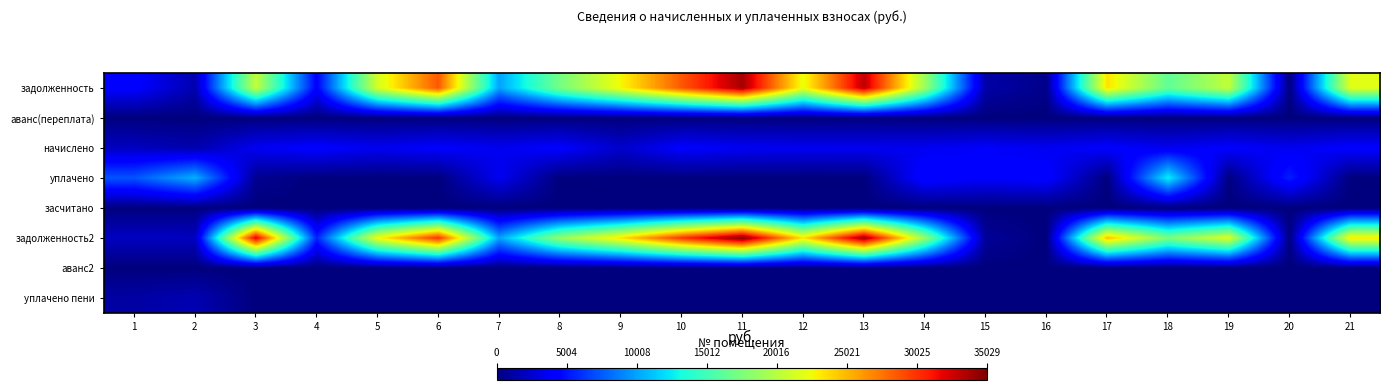

Reading right to left, extract all data points from this chart.

задолженность: 21=21782.1	20=0.0	19=20405.8	18=16374.3	17=23437.1	16=391.7	15=1292.7	14=18952.5	13=33066.7	12=22206.6	11=33833.1	10=28577.9	9=22630.4	8=17213.6	7=9998.4	6=28643.0	5=21273.1	4=4142.5	3=20456.7	2=1506.0	1=4187.3
аванс(переплата): 21=0.0	20=0.2	19=0.0	18=0.0	17=0.0	16=0.0	15=0.0	14=0.0	13=0.0	12=0.0	11=0.0	10=0.0	9=0.0	8=0.0	7=0.0	6=0.0	5=0.0	4=0.0	3=0.0	2=0.0	1=0.0
начислено: 21=4092.7	20=3472.6	19=4030.7	18=3477.3	17=4035.4	16=3525.0	15=3878.0	14=3548.9	13=3505.9	12=3501.2	11=3587.0	10=4025.9	9=2399.3	8=4025.9	7=3501.2	6=4006.8	5=3491.6	4=4121.3	3=3587.0	2=1454.8	1=2022.5
уплачено: 21=0.0	20=5401.8	19=62.7	18=12662.0	17=0.0	16=4308.4	15=3878.0	14=4500.0	13=0.0	12=0.0	11=0.0	10=0.0	9=0.0	8=0.0	7=3501.2	6=0.0	5=0.0	4=0.0	3=563.1	2=10497.8	1=7295.9
засчитано: 21=0.0	20=0.0	19=0.0	18=0.0	17=0.0	16=0.0	15=0.0	14=0.0	13=0.0	12=0.0	11=0.0	10=0.0	9=0.0	8=0.0	7=0.0	6=0.0	5=0.0	4=0.0	3=0.0	2=0.0	1=0.0
задолженность2: 21=23146.3	20=0.0	19=21749.3	18=17533.4	17=24782.3	16=0.0	15=861.8	14=18635.5	13=34235.3	12=23373.6	11=35028.7	10=29919.8	9=23430.1	8=18555.6	7=9998.4	6=29978.6	5=22437.0	4=5516.2	3=32237.4	2=1991.0	1=2065.5
аванс2: 21=0.0	20=0.0	19=0.0	18=0.0	17=0.0	16=0.0	15=0.0	14=0.0	13=0.0	12=0.0	11=0.0	10=0.0	9=0.0	8=0.0	7=0.0	6=0.0	5=0.0	4=0.0	3=0.0	2=0.0	1=0.0
уплачено пени: 21=0.0	20=33.1	19=0.0	18=0.0	17=0.0	16=0.5	15=7.8	14=0.0	13=0.0	12=0.0	11=0.0	10=0.0	9=0.0	8=0.0	7=0.0	6=0.0	5=0.0	4=0.0	3=0.0	2=1621.0	1=1156.1